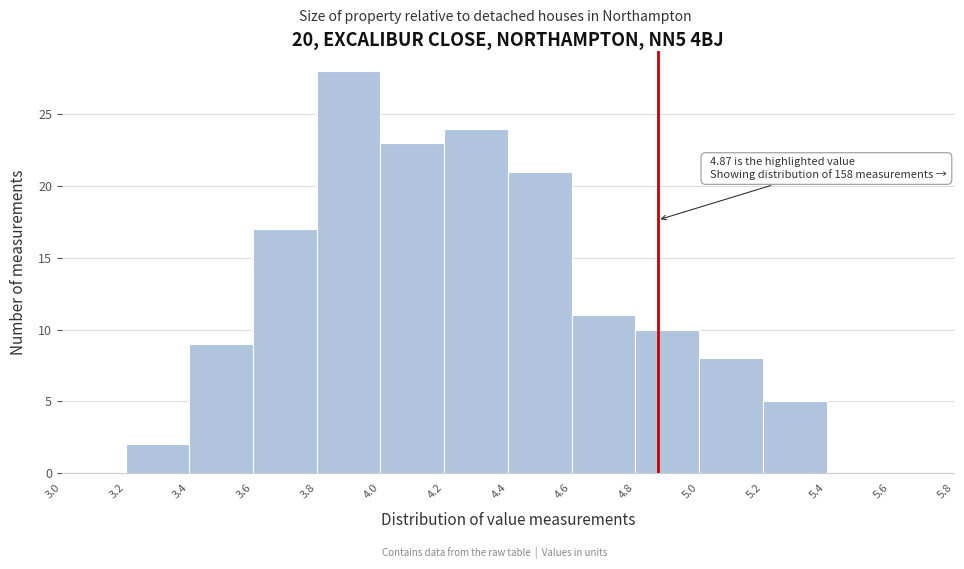

Over which range of the x-axis is the bar tallest?

3.8 to 4.0